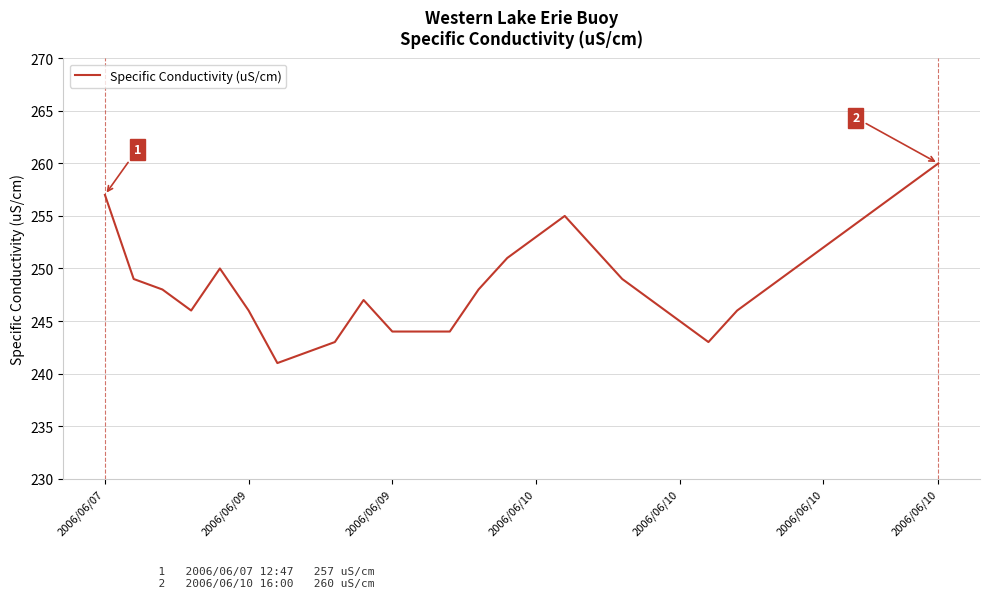

How many lines are shown in the chart?

1